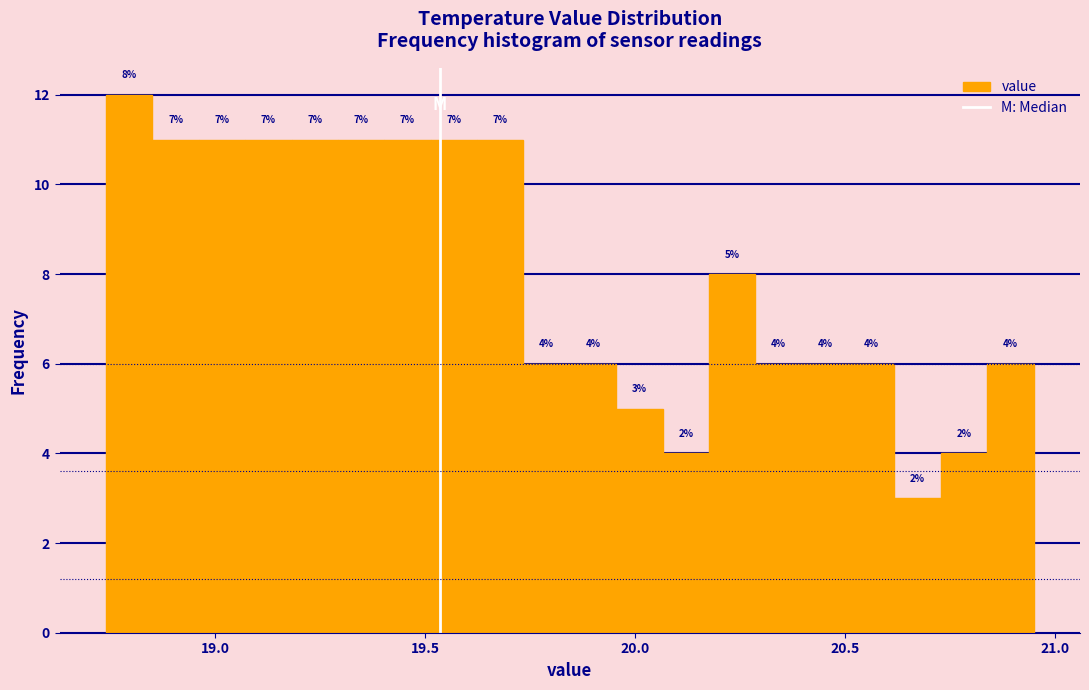

Read against the x-axis, roughly where is the centre of the tallest bar?

18.80